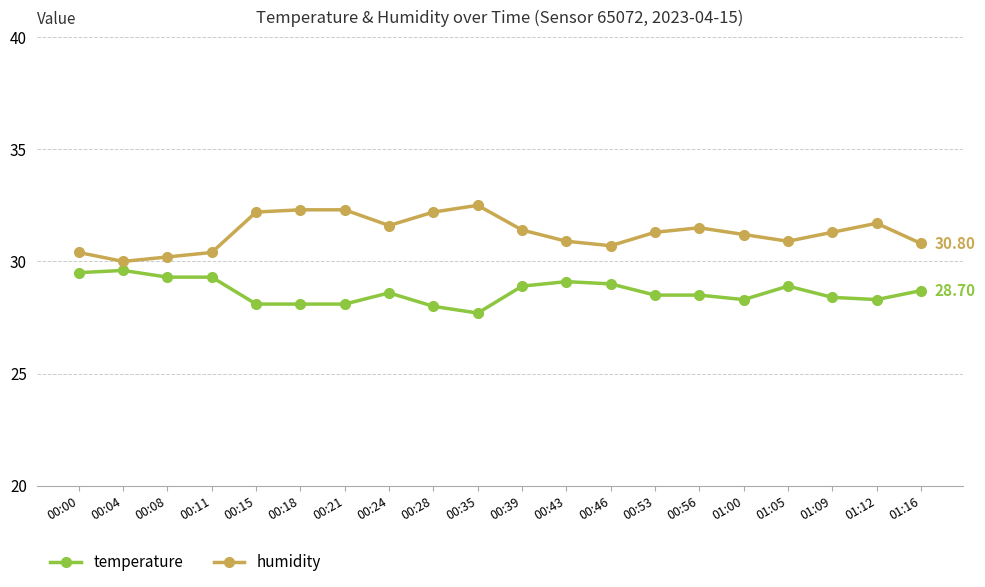

What is the difference between the temperature values at 00:24 and 00:39?

0.3